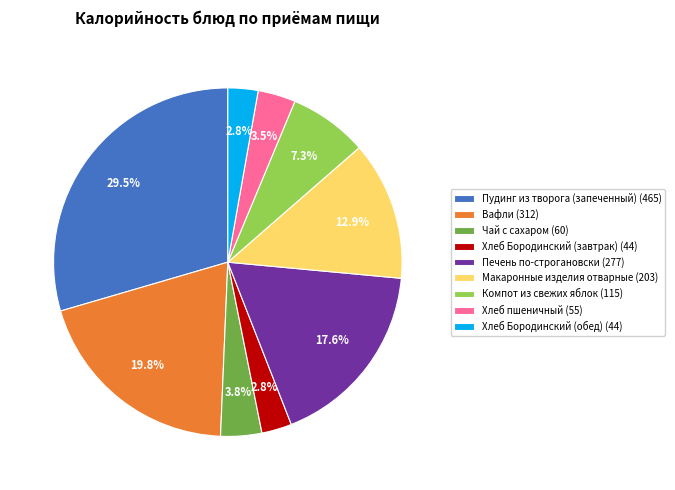

What is the ratio of the value at Вафли (312) to the value at Макаронные изделия отварные (203)?

1.5